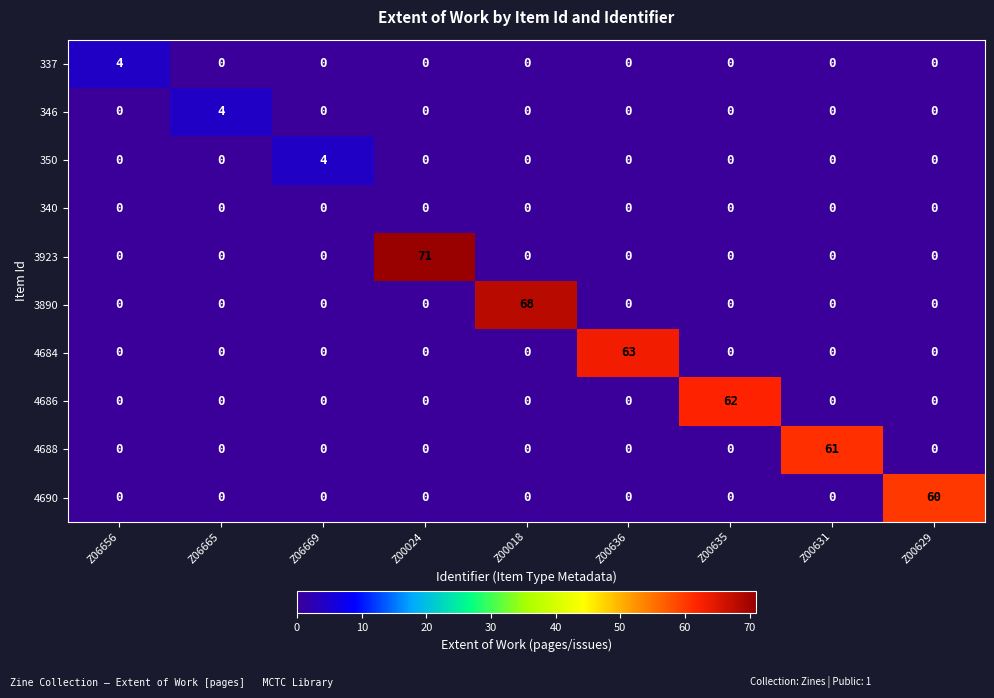

At how many categories does at least one series exceed 9?

6